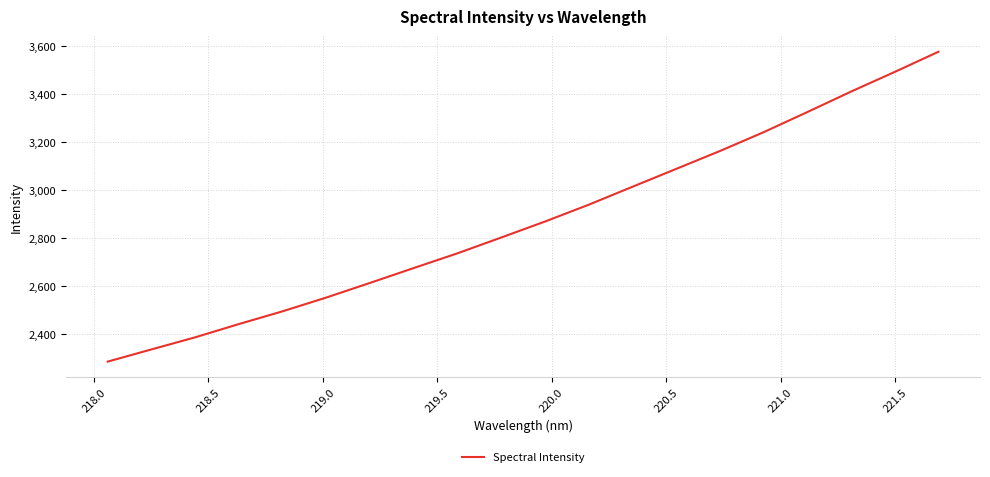

What is the maximum value shown in the chart?

3576.7